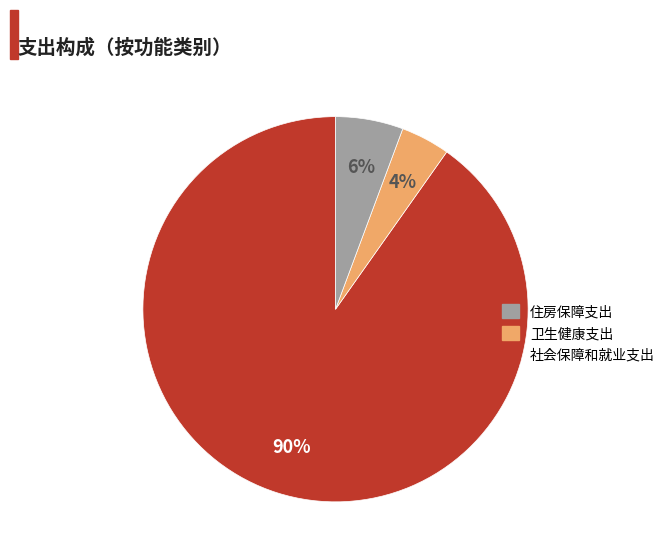

To the nearest percent, what is the average slice percentage?

33%